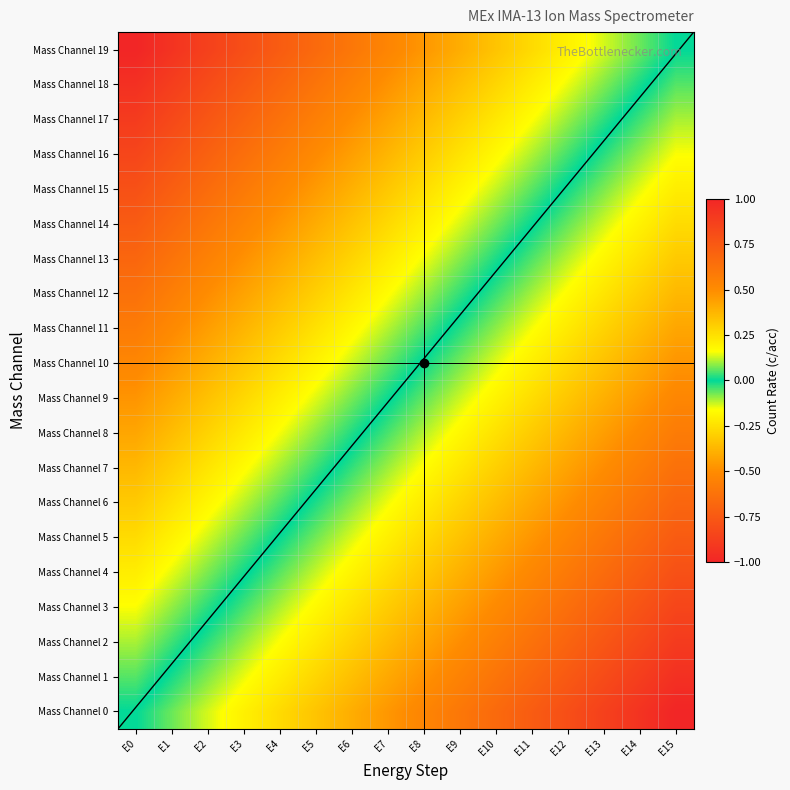

What is the total value across all series at E7?

-0.7